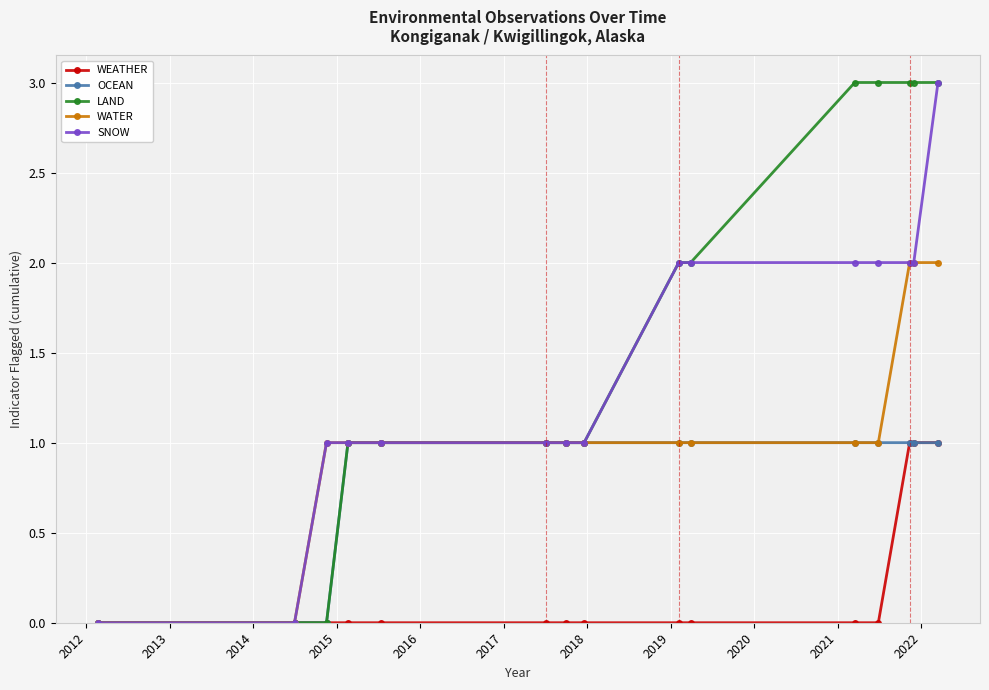

How many WEATHER values are between 0 and 1?

15